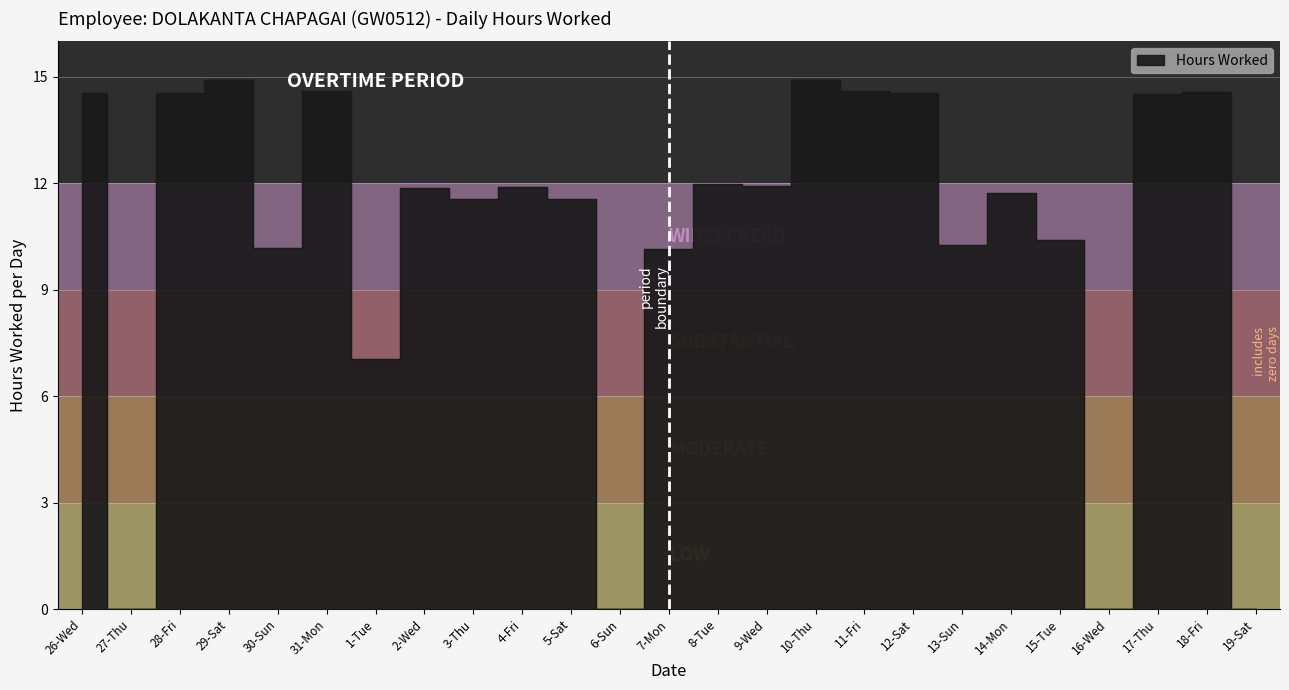

How many points are higher than both their immediate neighbors (excluding endpoints)?

8